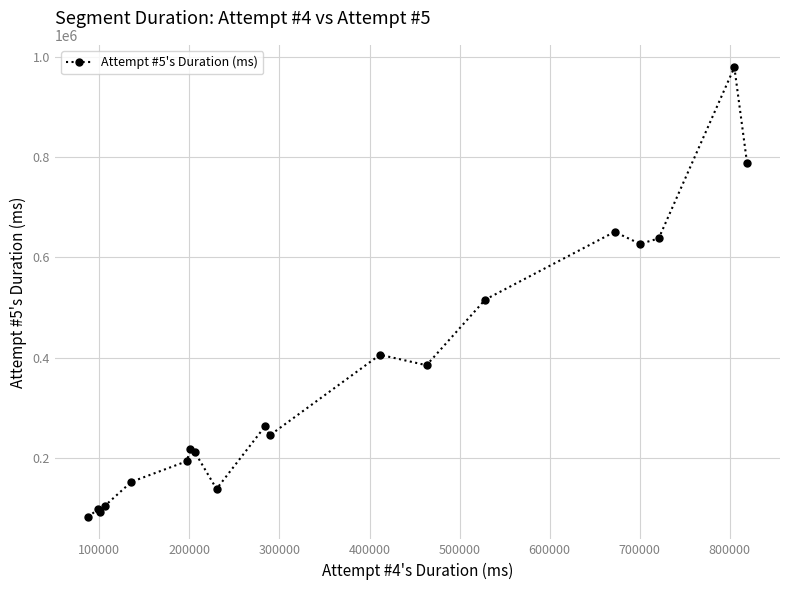

What is the value of the 3rd point from the left?

92934